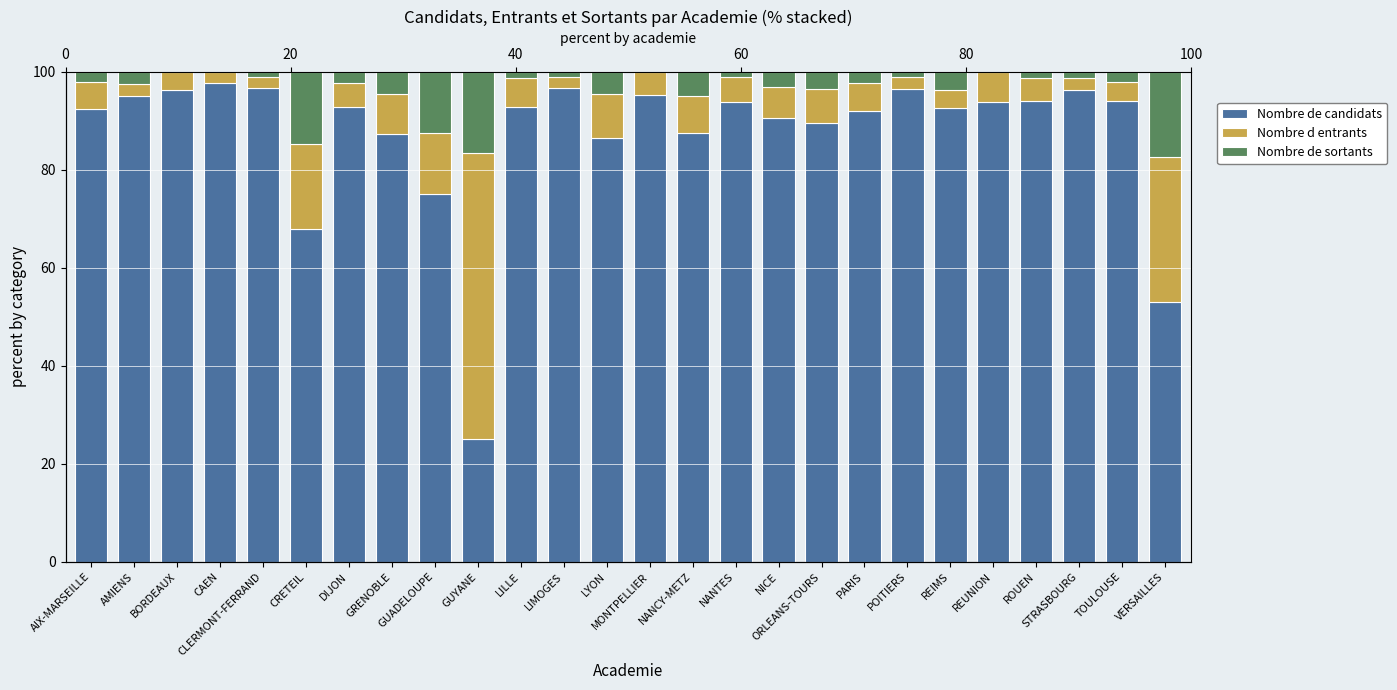

What are all the series names shown in the legend?

Nombre de candidats, Nombre d entrants, Nombre de sortants